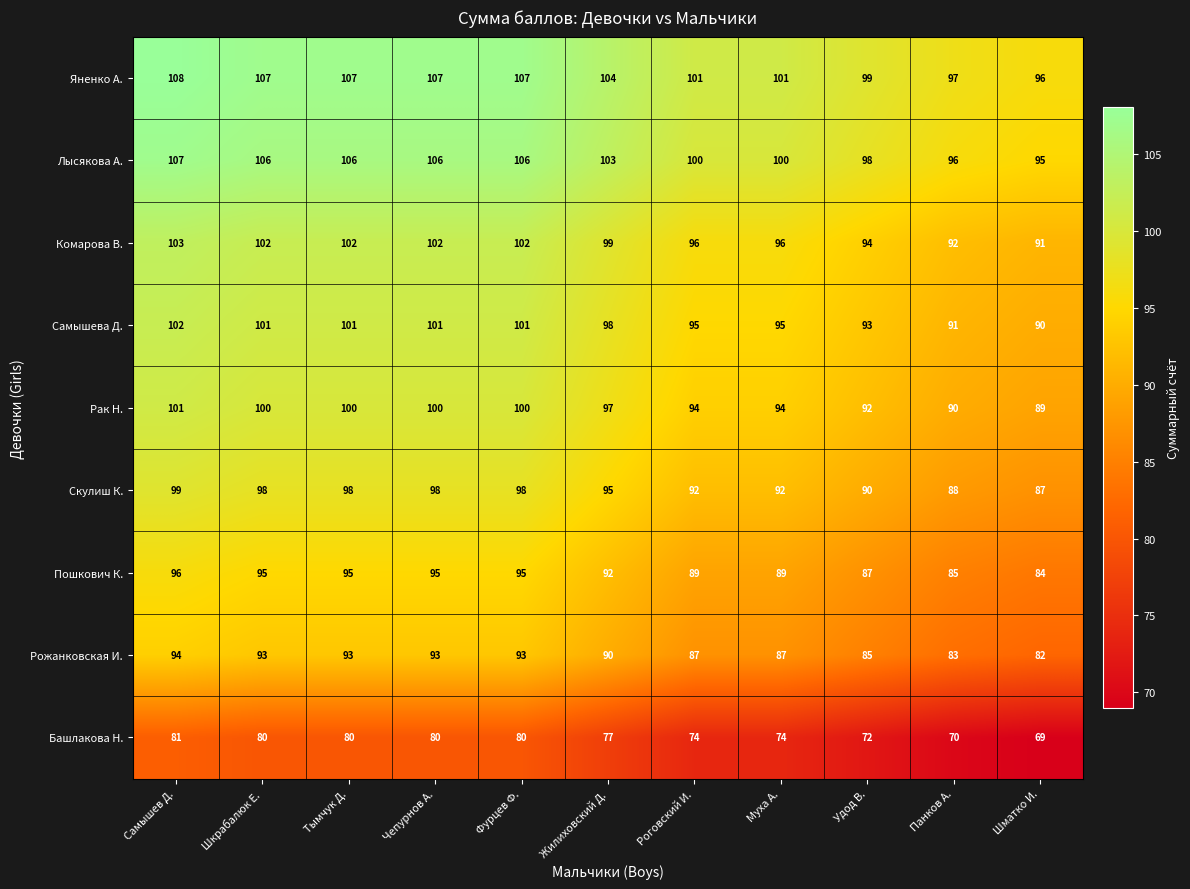

How many distinct data groups are displayed?

9